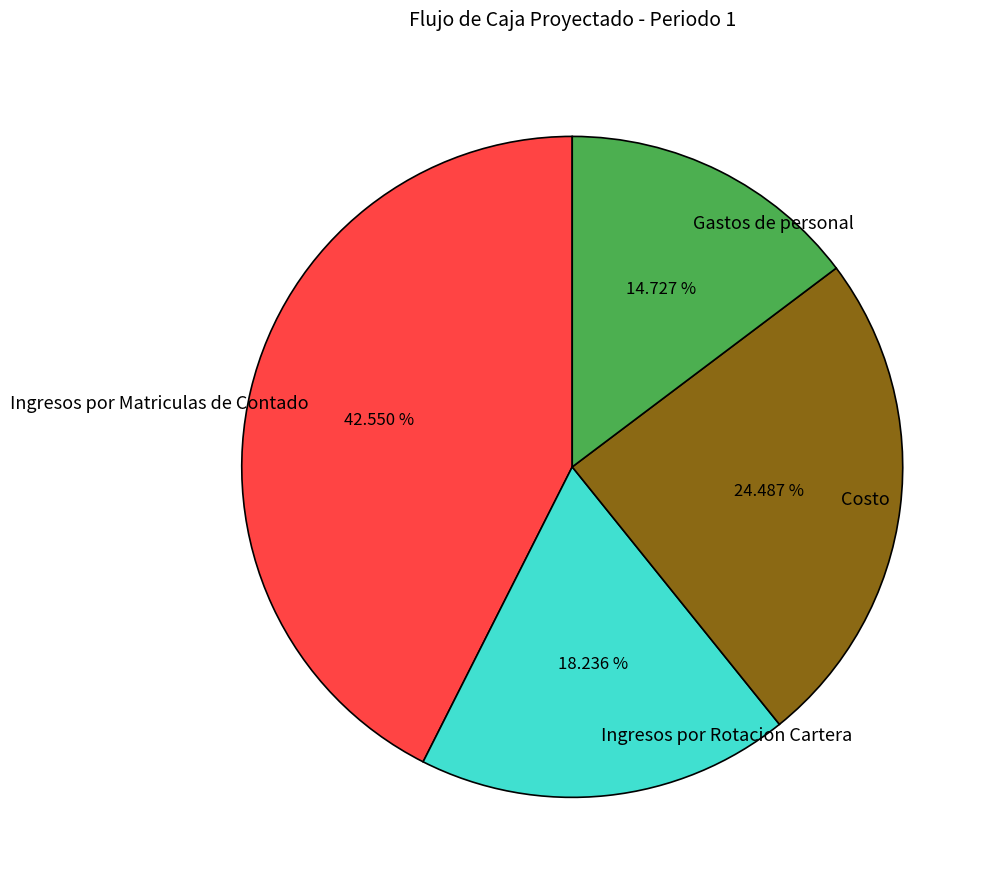

Which slice is the smallest?

Gastos de personal